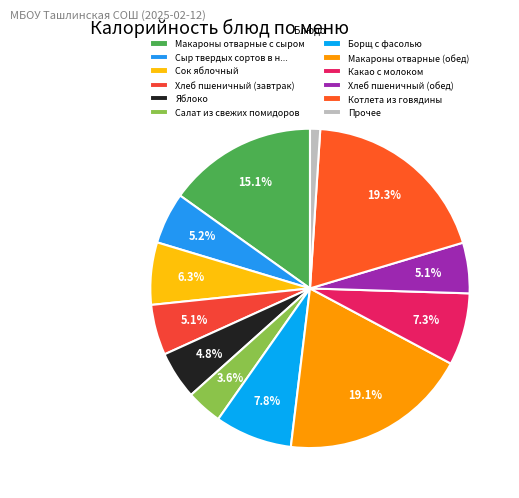

Which category has the biggest portion of the pie?

Котлета из говядины